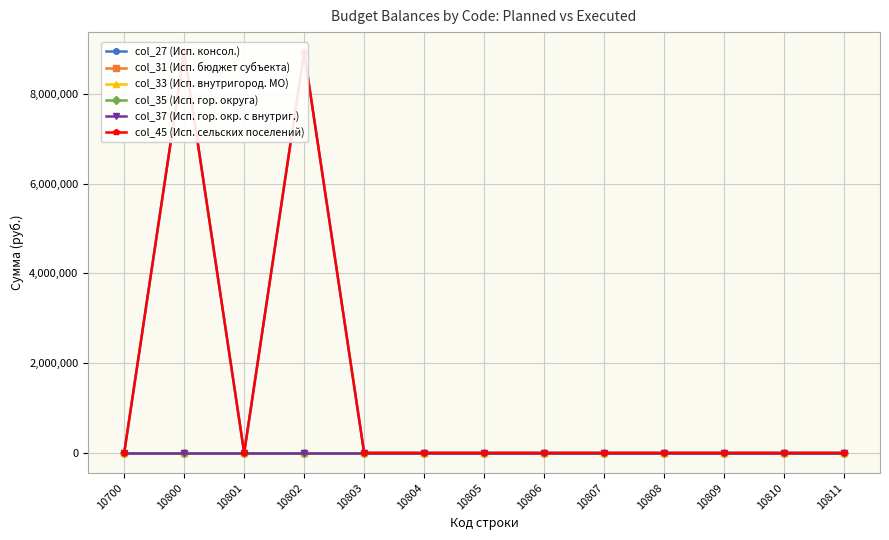

At which category does the chart reach its peak across all series?

10800